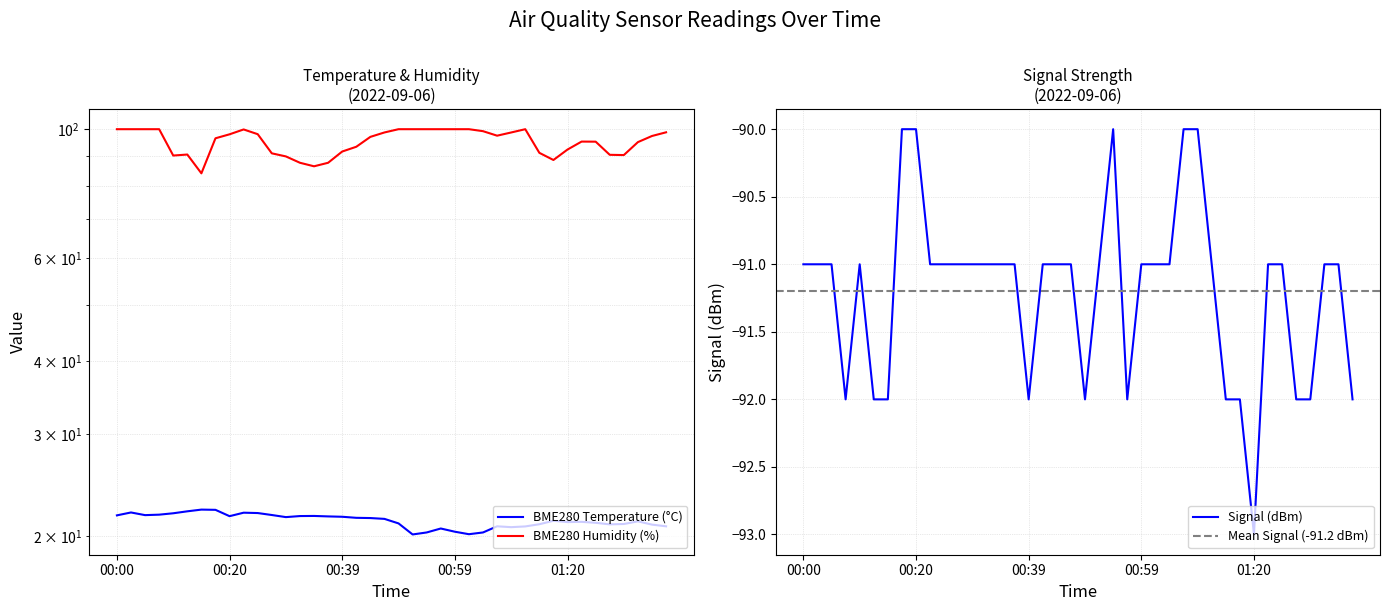

The Signal (dBm) series shows -27 at 00:00. True or false?

False